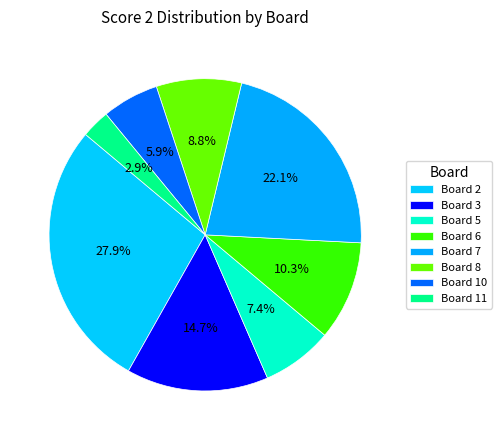

Approximately how many times larger is the value at Board 10 compared to Board 11?

2.0